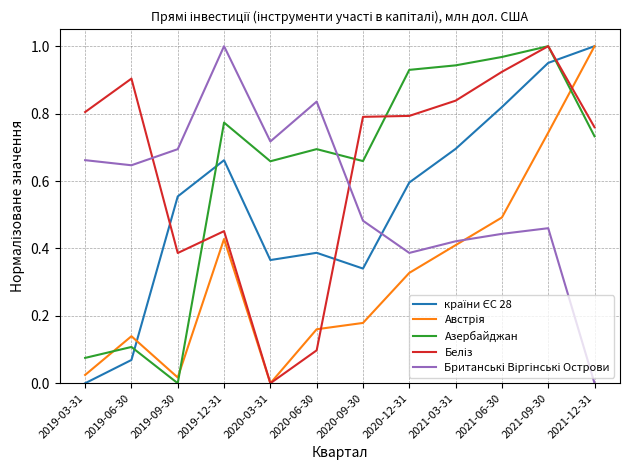

How many categories are shown in the chart?

12